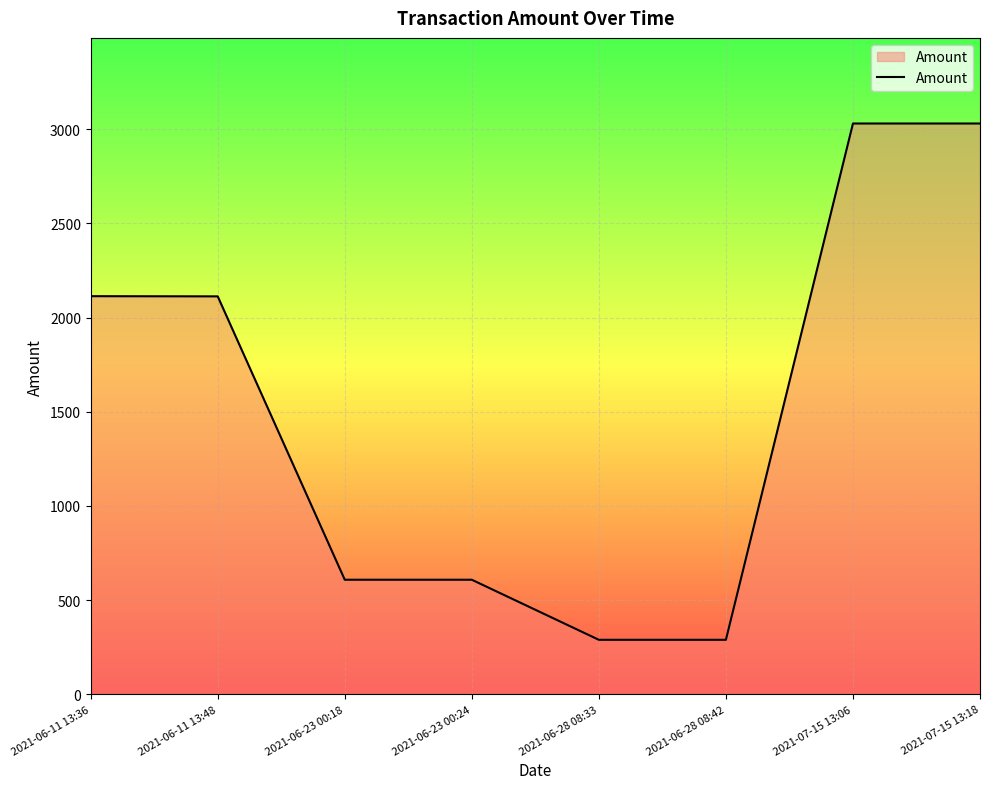

How many lines are shown in the chart?

1